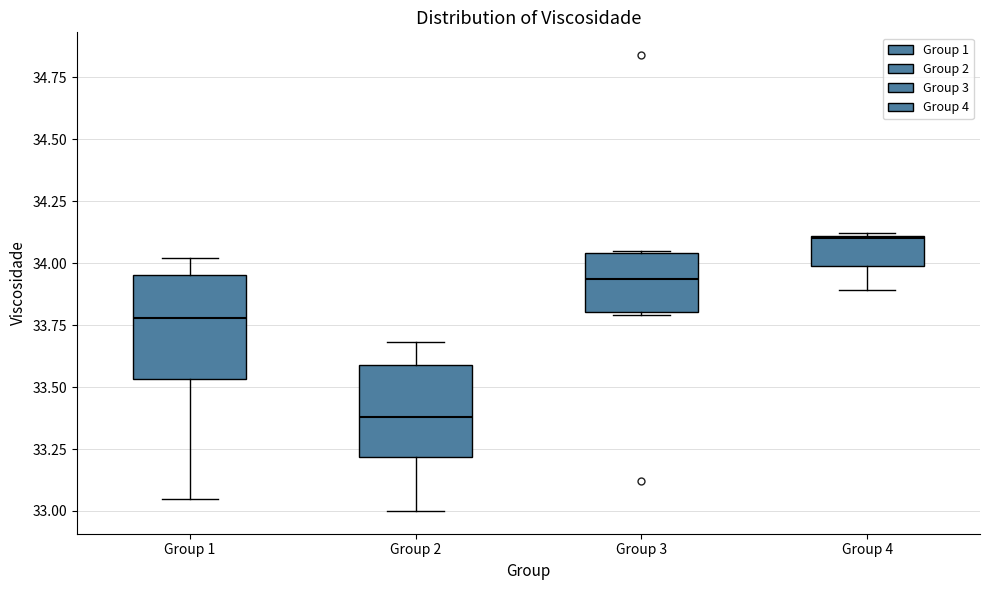

Reading left to right, transcribe this box plot: for each box, give where its median line is, the range the box spans, and where its two whiskers end, as read against the y-axis. The values are not printed on the chart, so give them approximately, as read against the axis.

Group 1: median 33.80, box 33.55 to 33.95, whiskers 33.05 to 34.00
Group 2: median 33.40, box 33.20 to 33.60, whiskers 33.00 to 33.70
Group 3: median 33.95, box 33.80 to 34.05, whiskers 33.80 (just below the box's lower edge) to 34.05
Group 4: median 34.10, box 34.00 to 34.10, whiskers 33.90 to 34.10